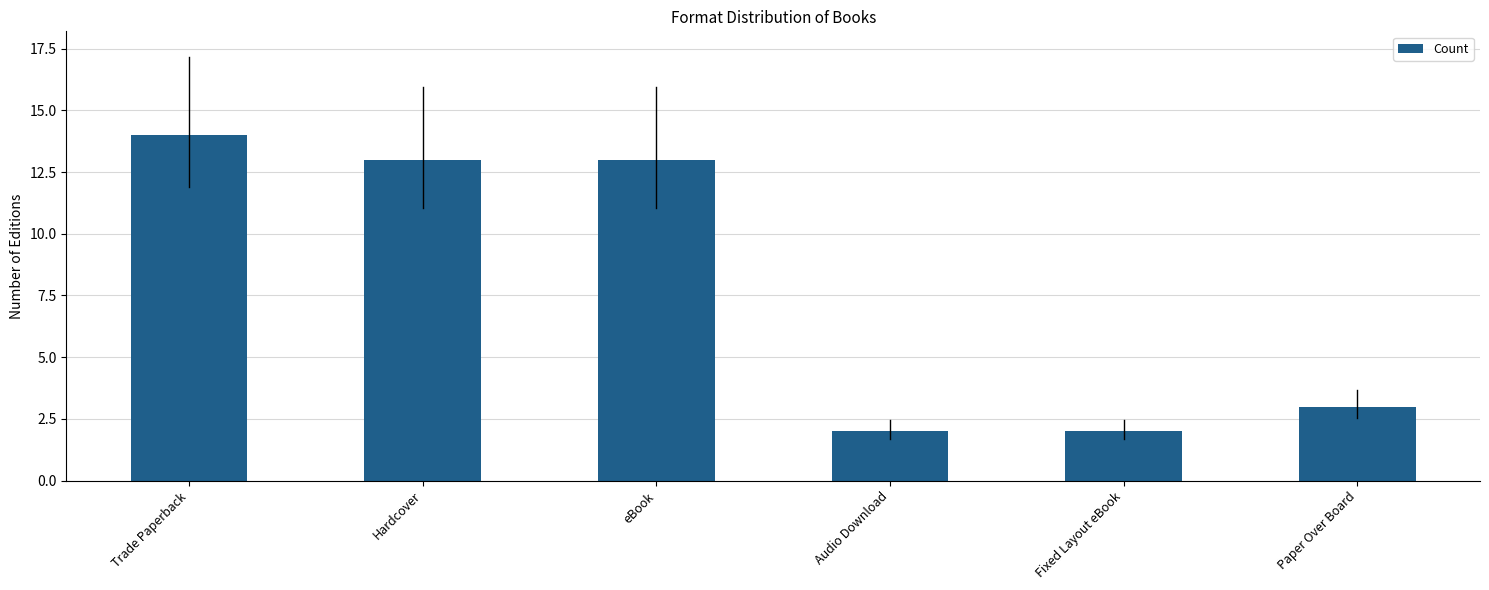

What is the approximate value at Hardcover, to the nearest 5?

15